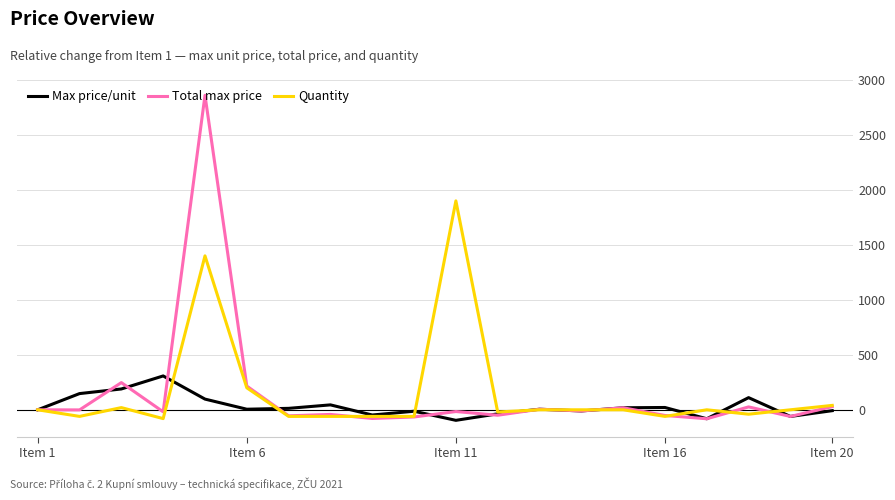

What is the minimum value shown in the chart?

-95.8